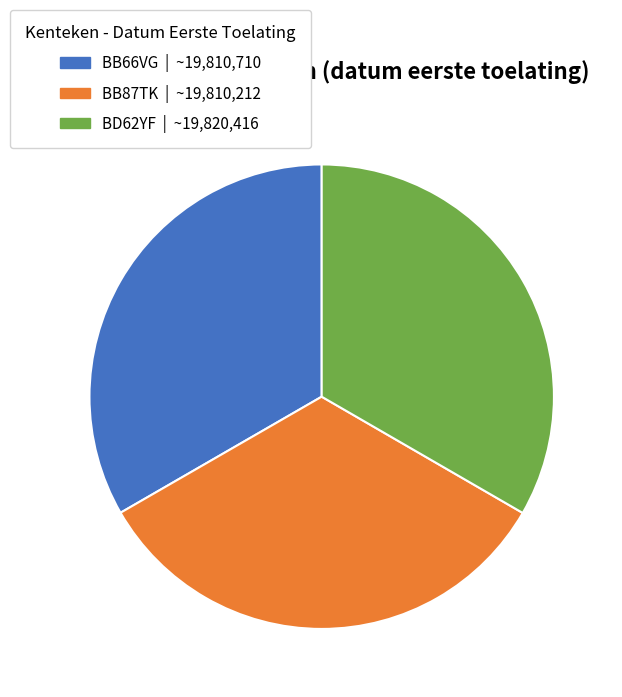

What is the ratio of the value at BD62YF to the value at BB87TK?

1.0